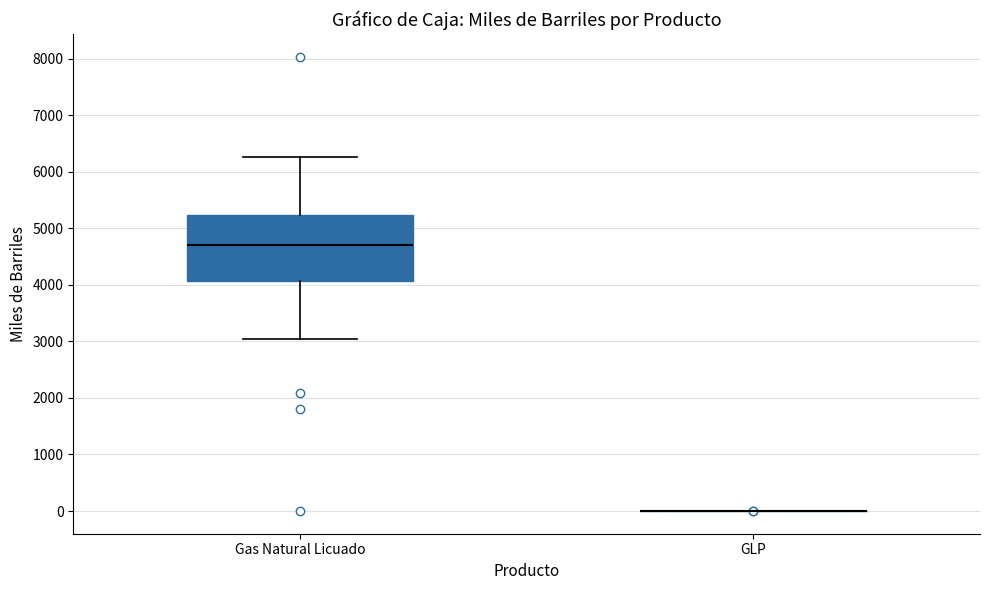

Where does the median line of the box for Gas Natural Licuado sit on the y-axis? The values are not printed on the chart, so give them approximately, as read against the axis.

4700